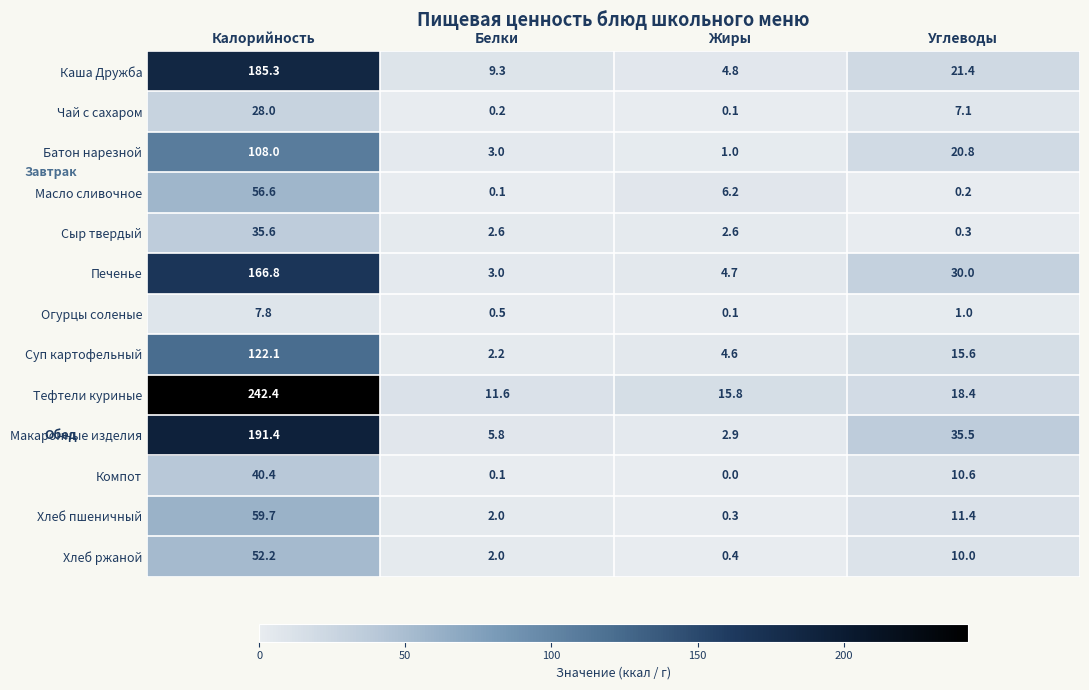

How many series are shown in this chart?

13